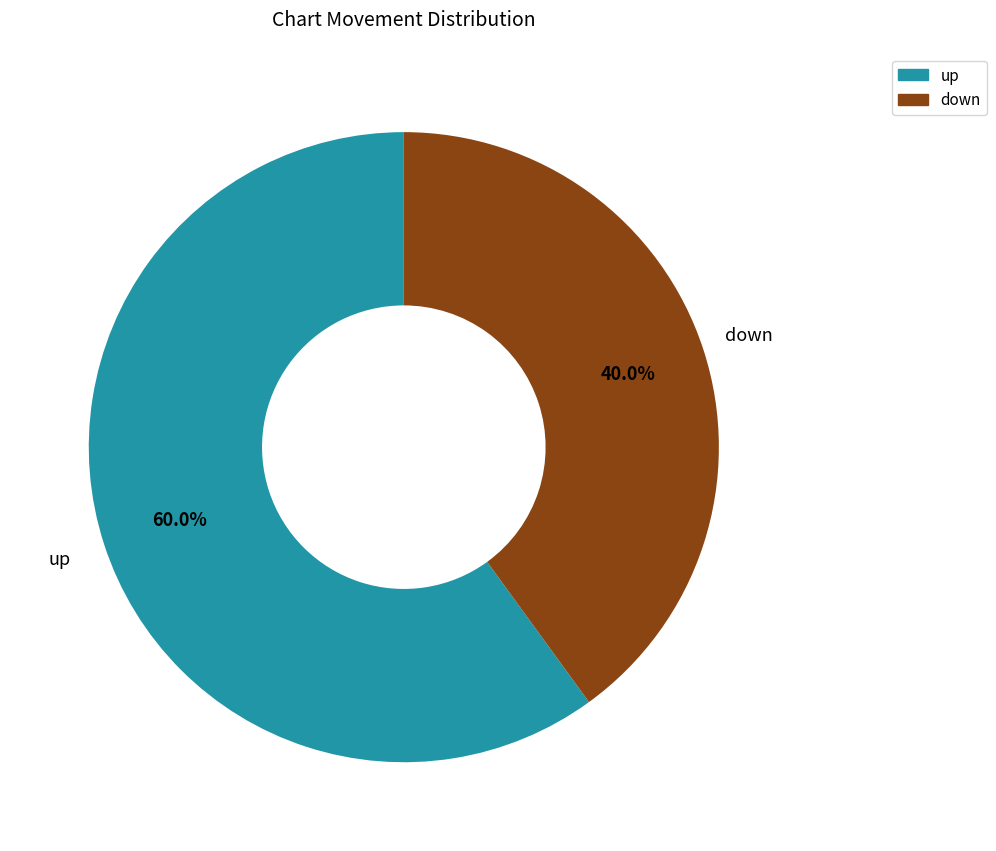

To the nearest percent, what is the difference between the largest and smallest slice percentages?

20%